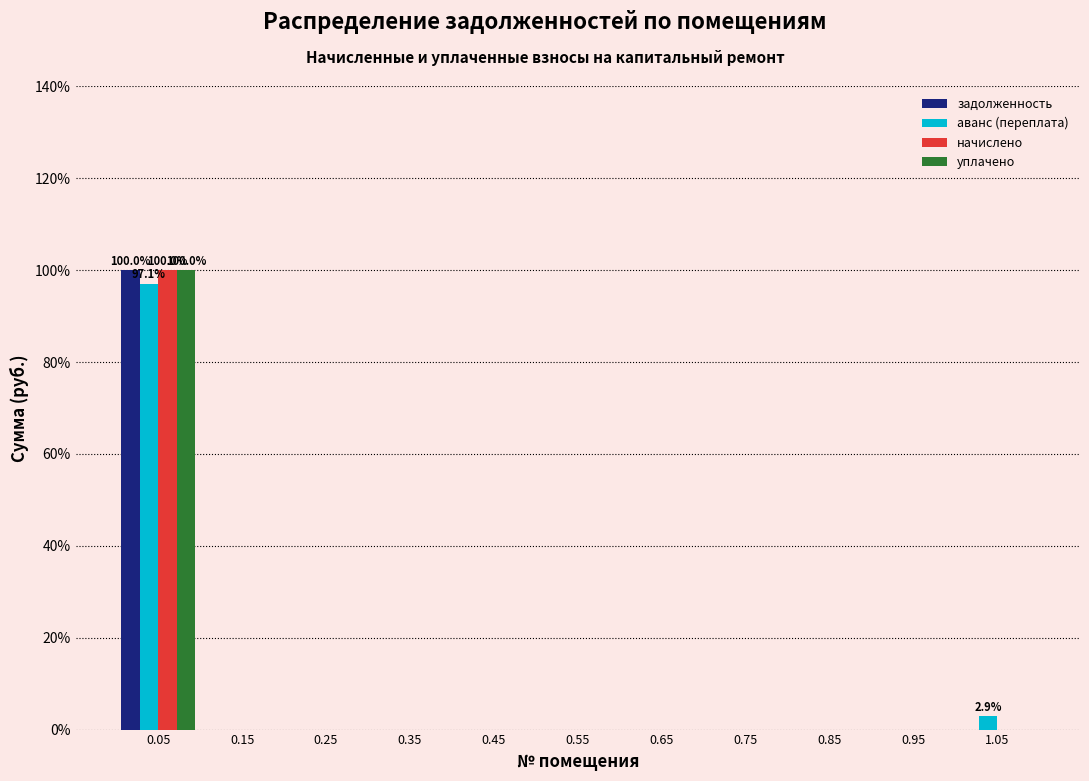

In the начислено series, which range on the x-axis has the tallest bar?

0.0 to 0.1